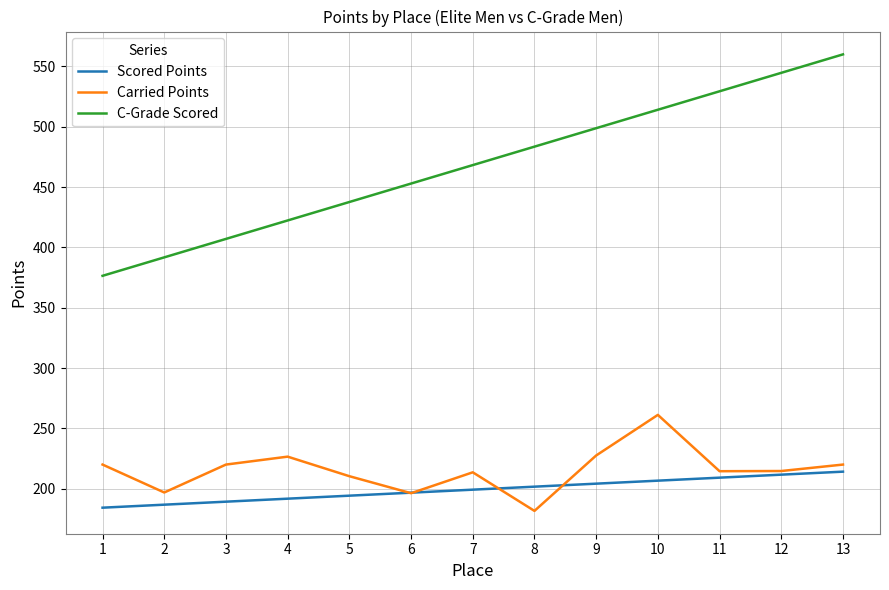

Is the value of Carried Points at 2 greater than the value of C-Grade Scored at 4?

No